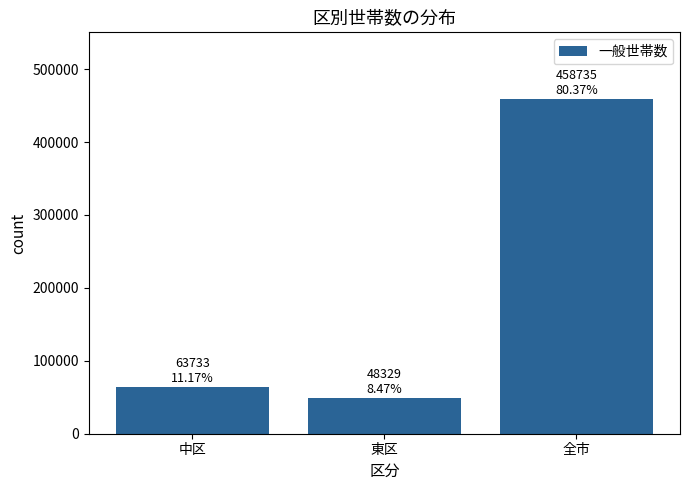

Reading left to right, what are all the values shown in this chart?

63733	48329	458735